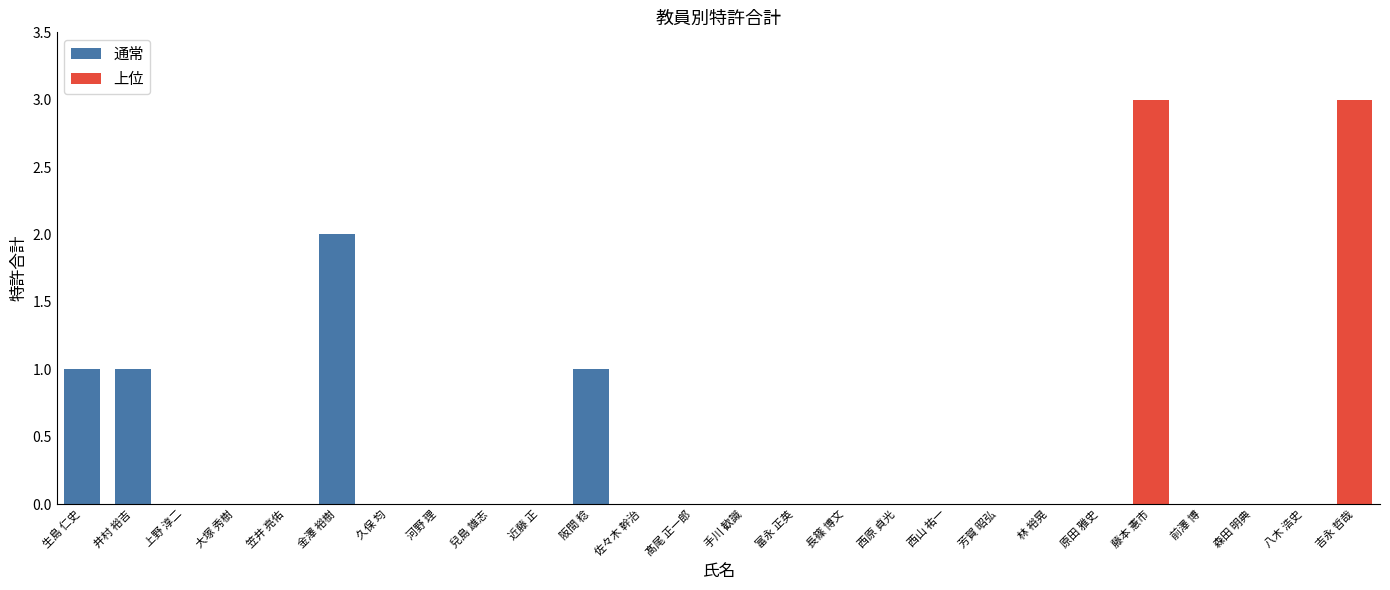

Which series has the largest total across all categories?

上位